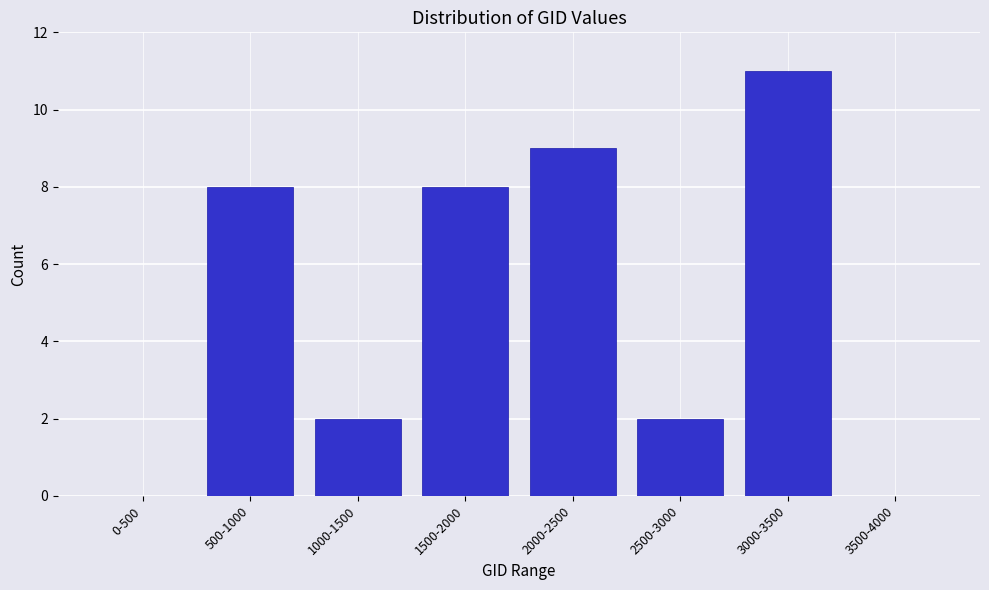

Reading left to right, extract all data points from this chart.

0-500=0	500-1000=8	1000-1500=2	1500-2000=8	2000-2500=9	2500-3000=2	3000-3500=11	3500-4000=0